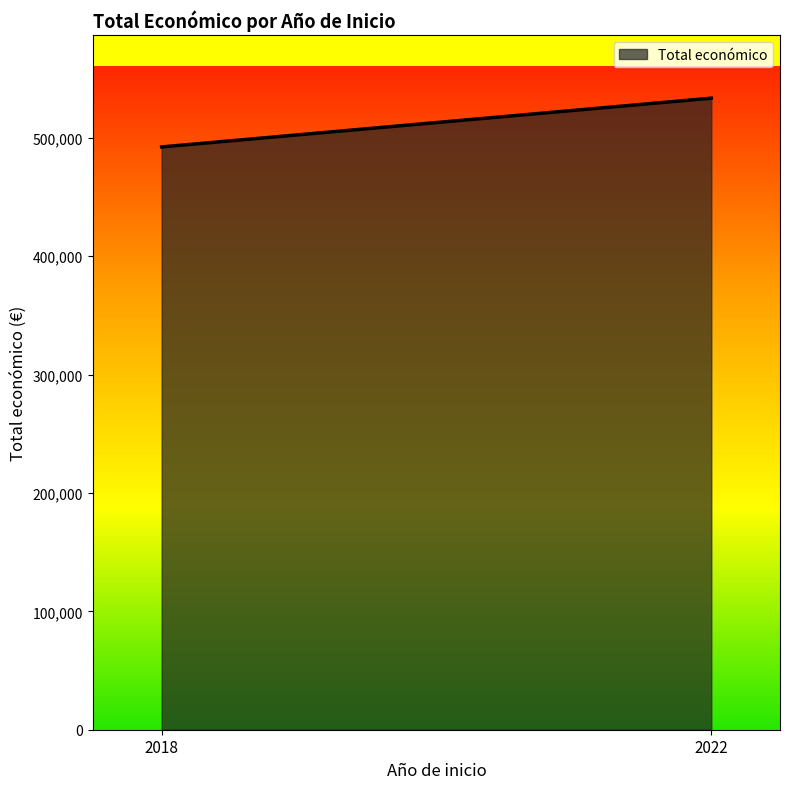

Read the value at 2022, to the nearest 10.

533450